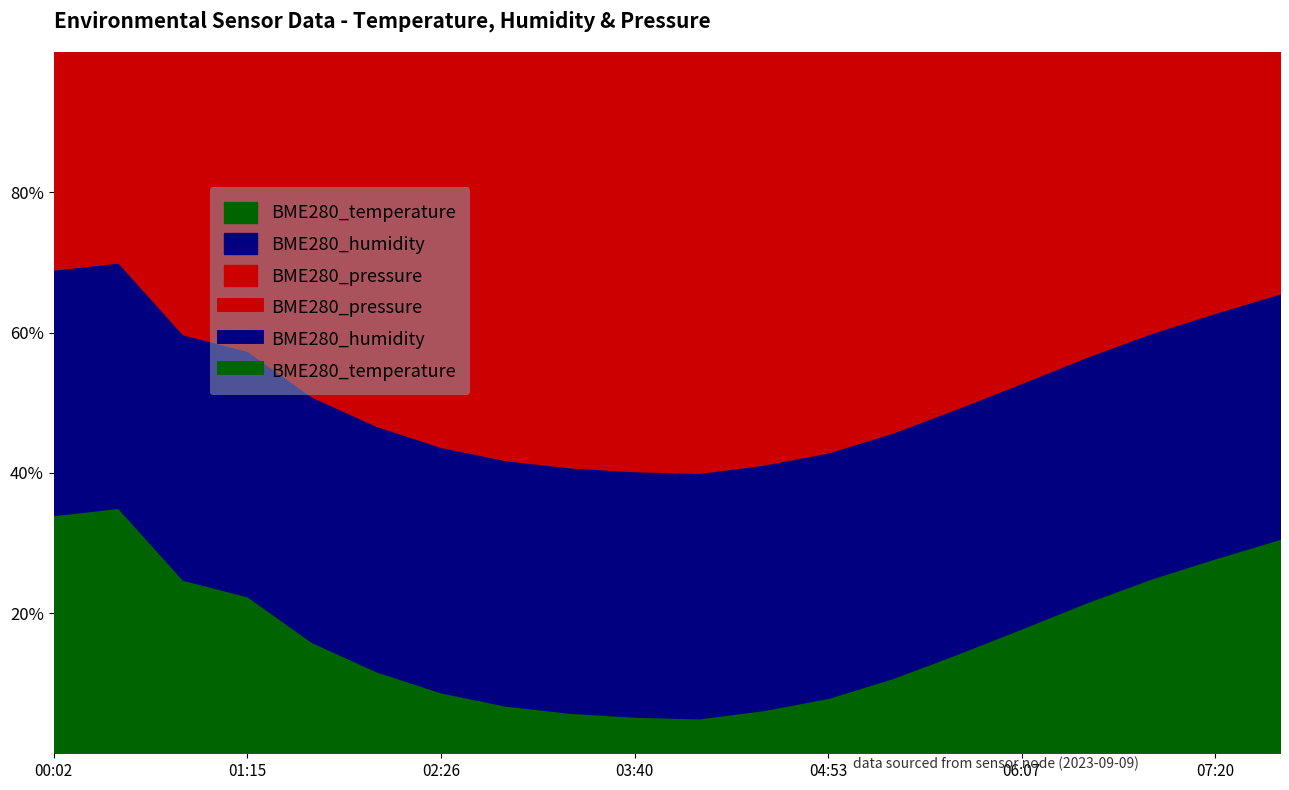

What is the total value across all series at 00:26?

100620.8